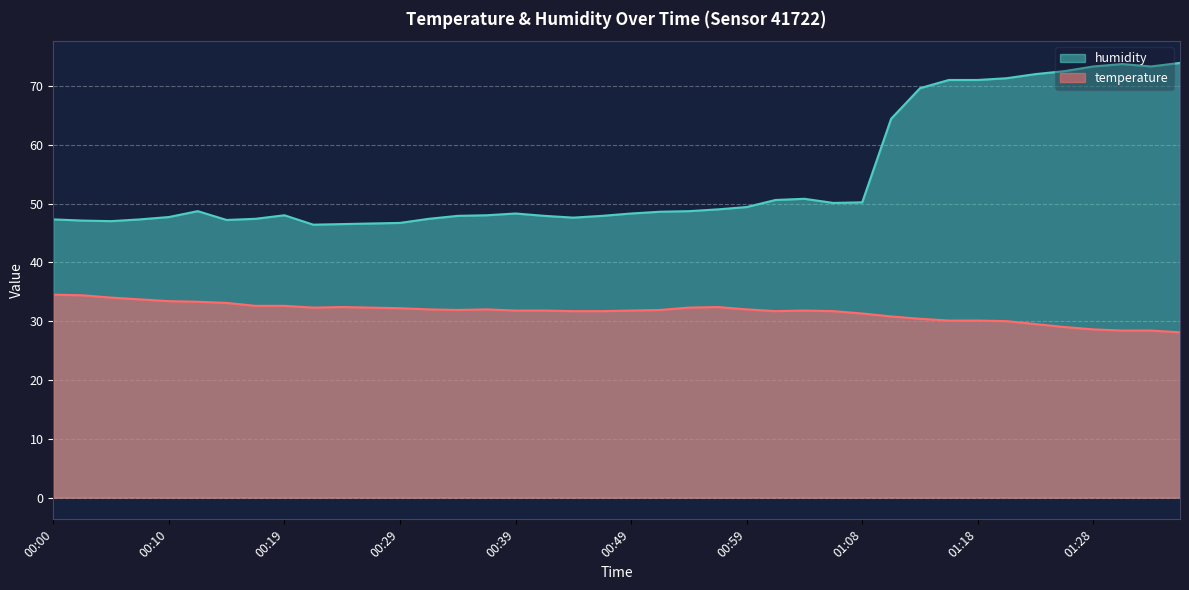

What is the sum of the humidity values at 00:10 and 00:00?

95.0